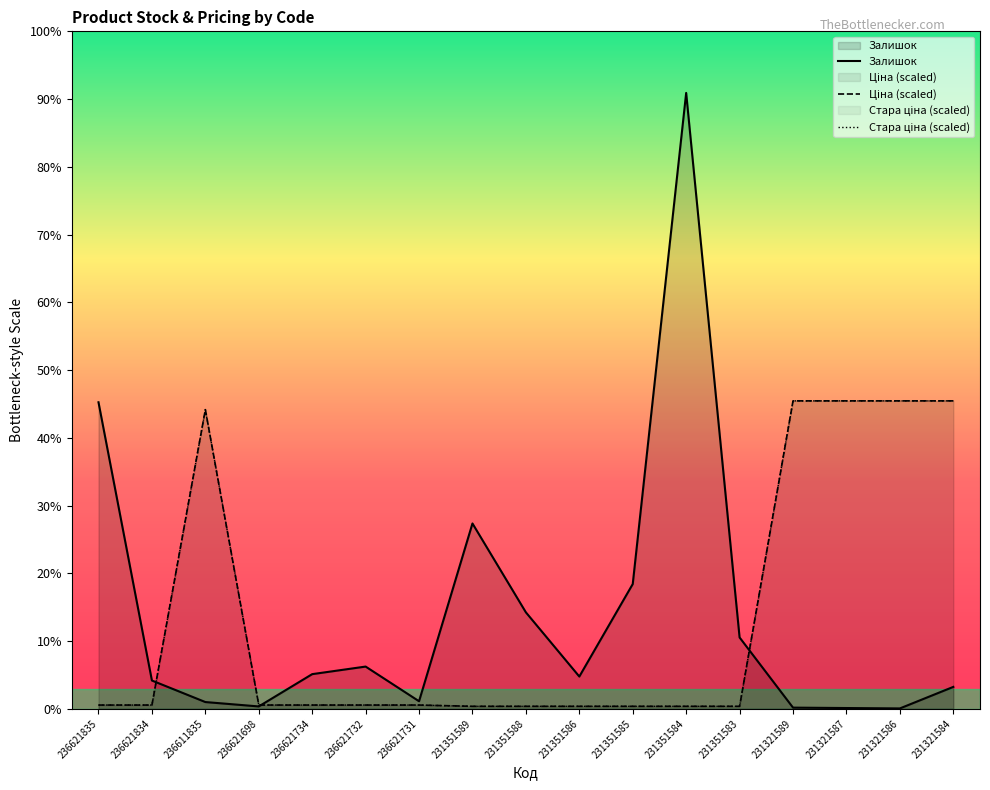

At which category does the chart reach its minimum across all series?

231321586